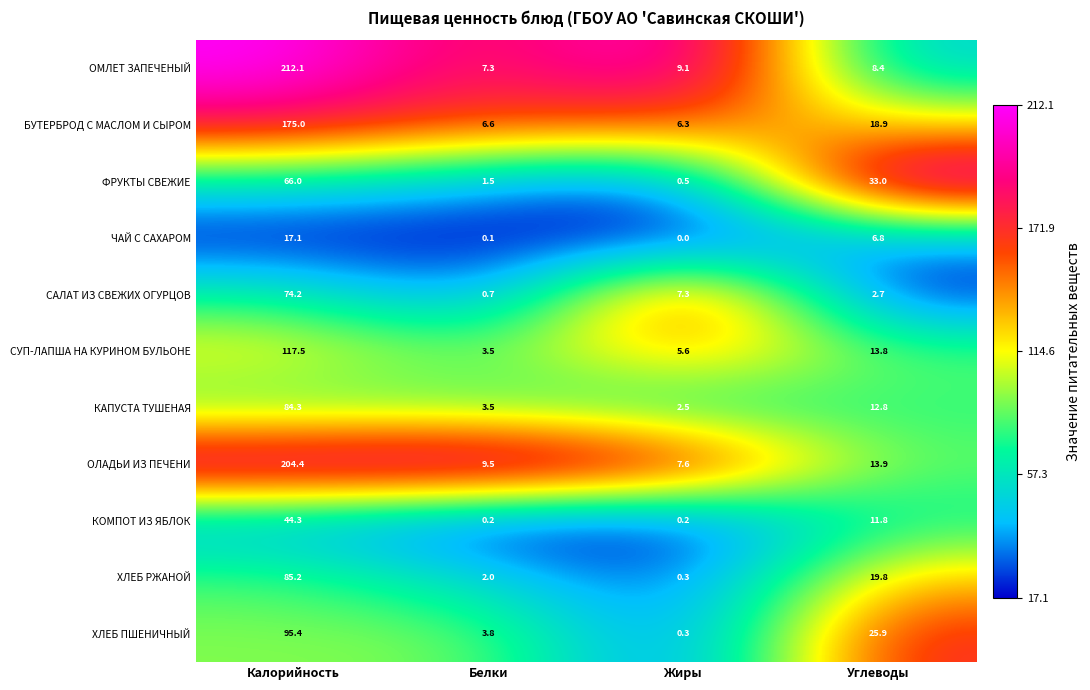

Is it true that КАПУСТА ТУШЕНАЯ equals 17.4 at Углеводы?

False